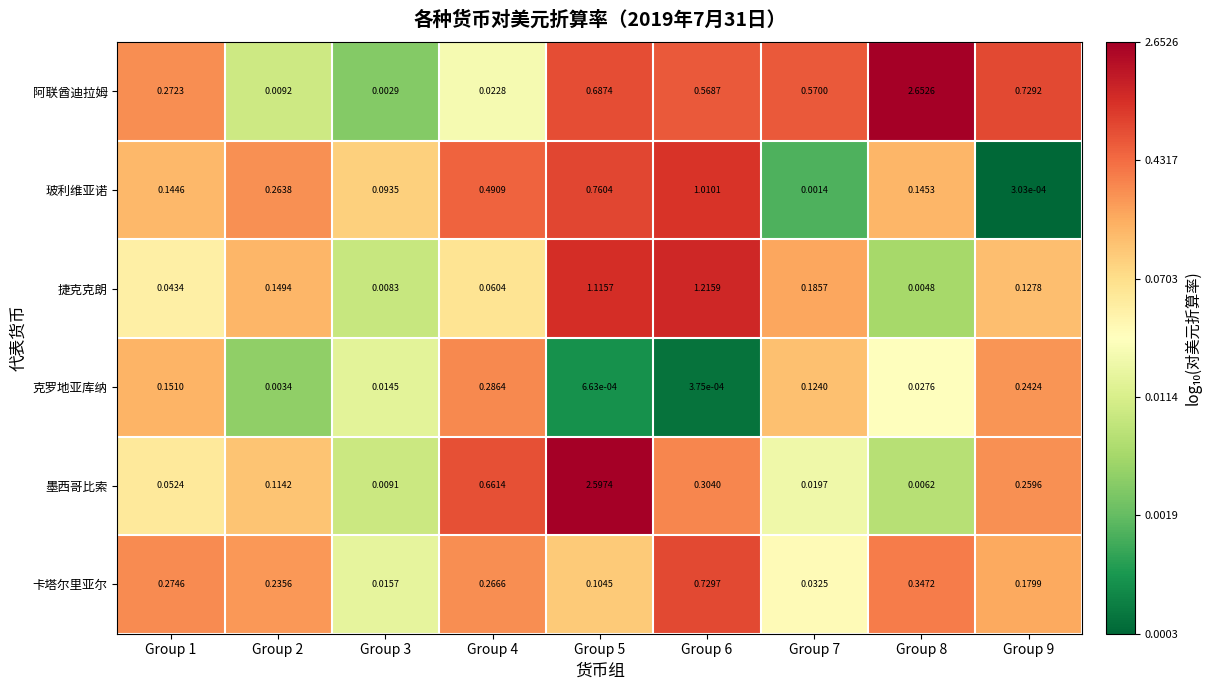

Which series has the widest spread of values?

阿联酋迪拉姆